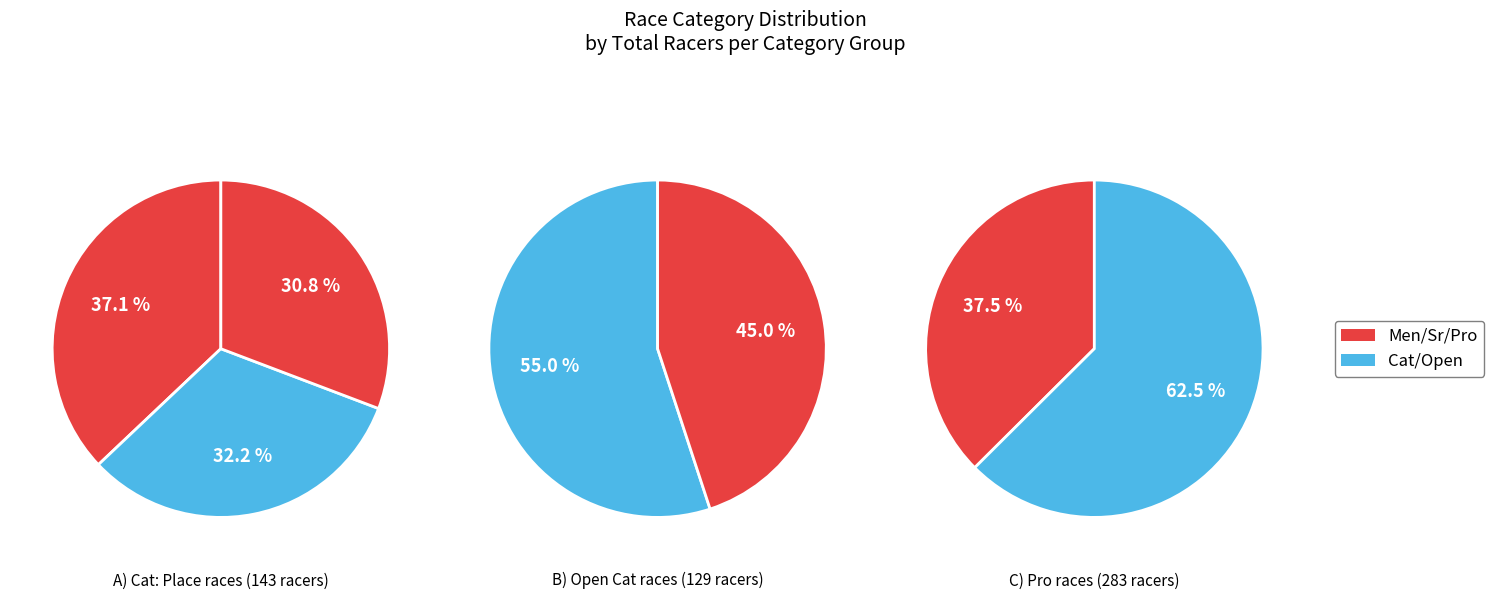

How many slices are in this pie chart?

7